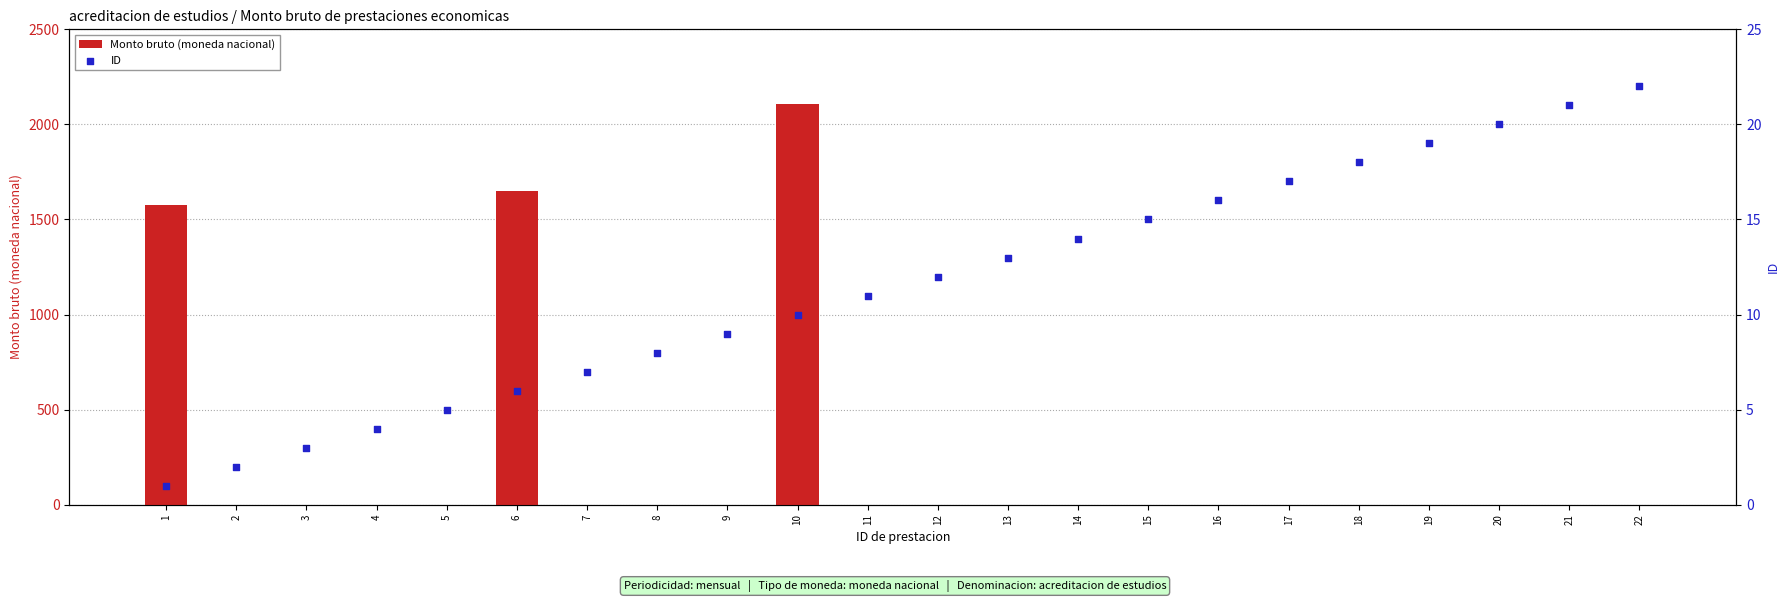

Which series contains the highest Y value?

Monto bruto (moneda nacional)